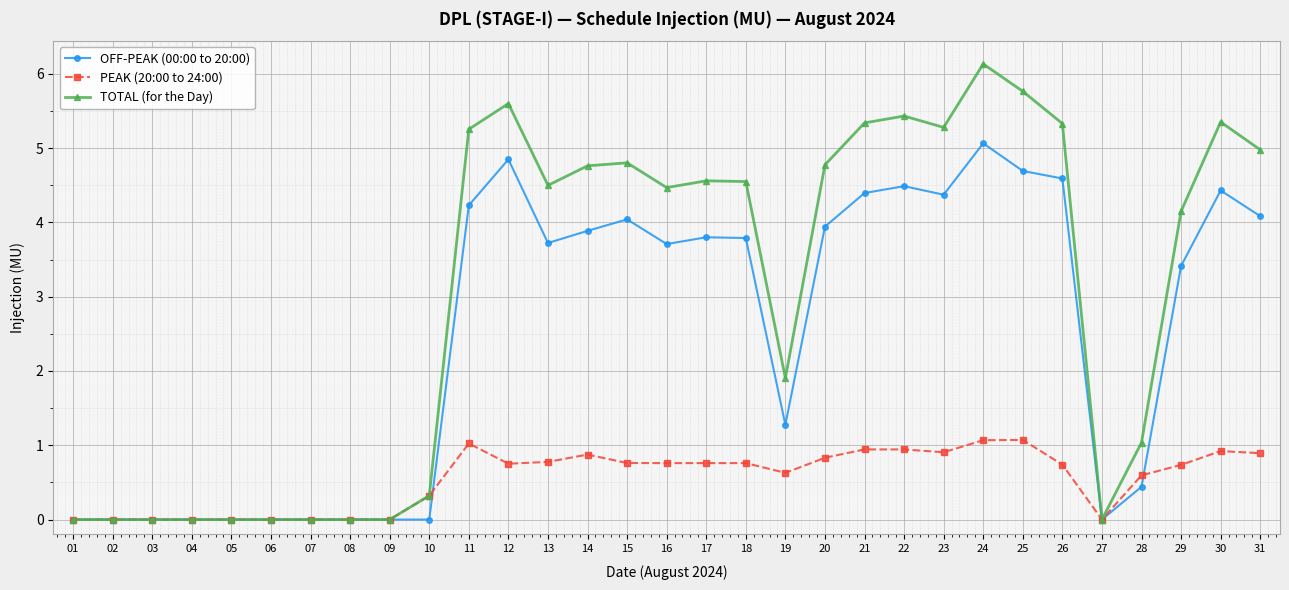

At which label is TOTAL (for the Day) closest to 3?

19